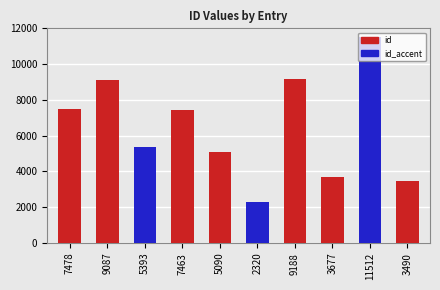

What is the difference between the maximum and minimum values?

9192